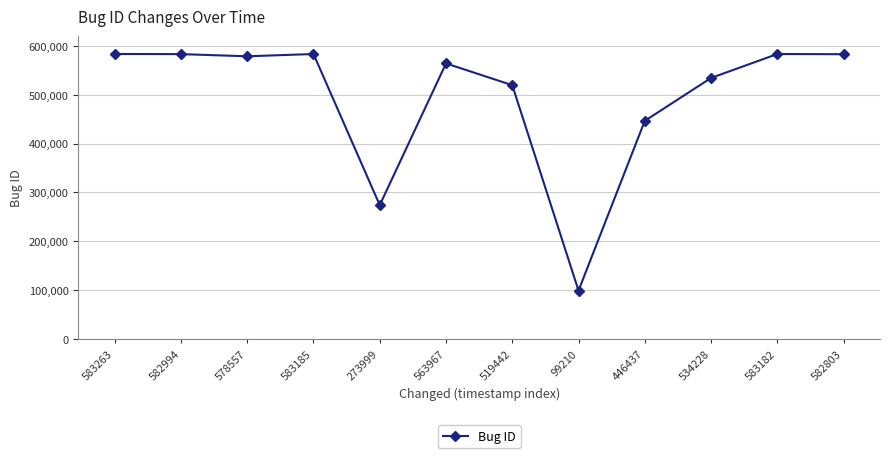

Which category has the lowest value across all series?

99210